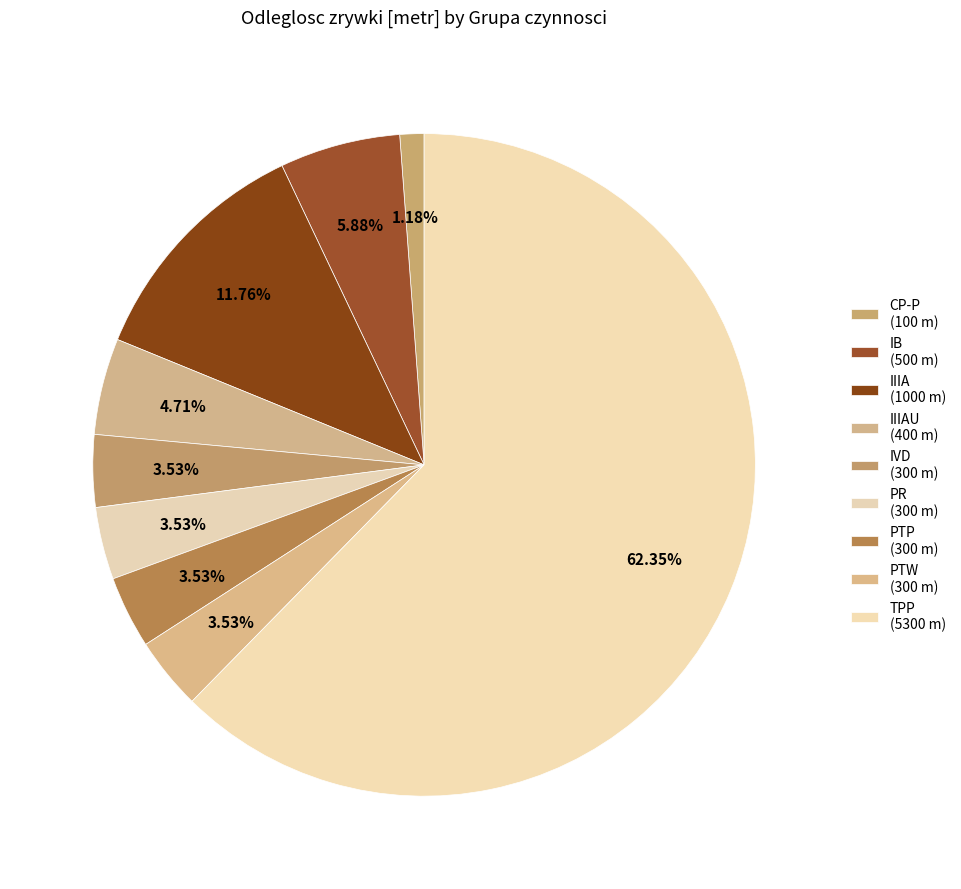

Count the number of slices in the pie.

9